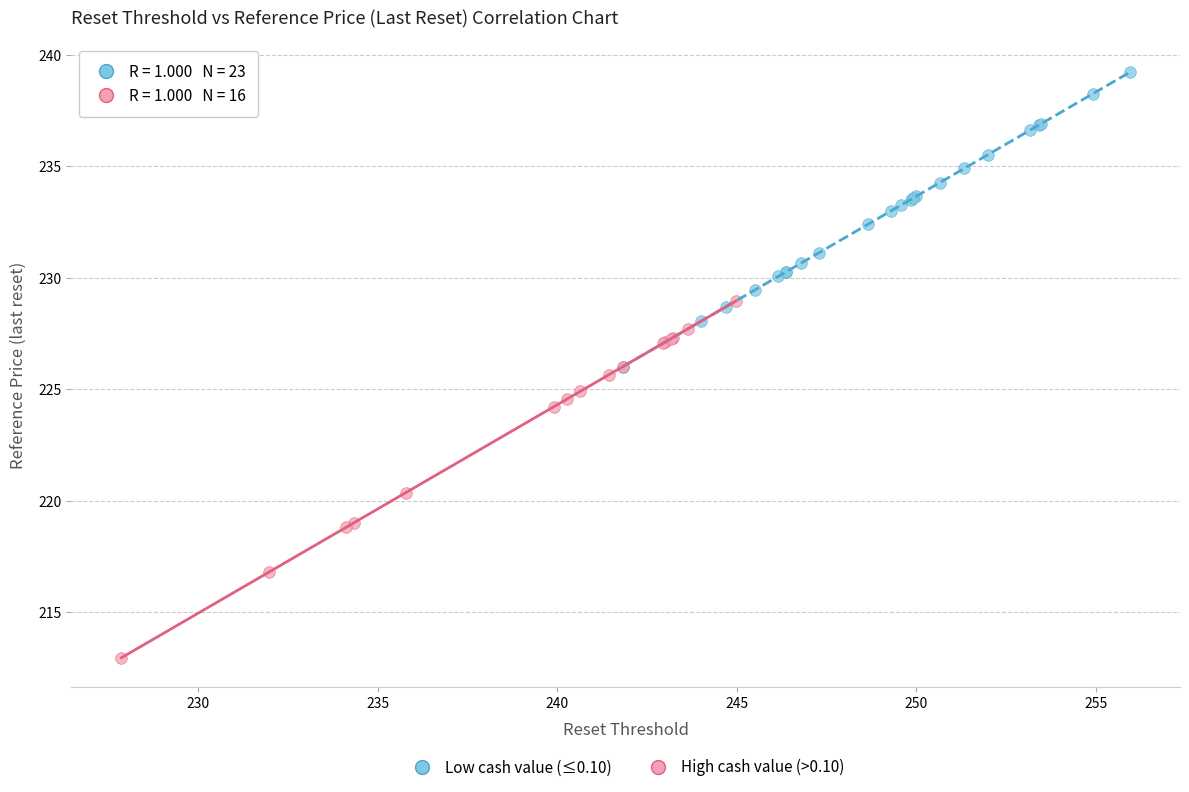

Which series reaches the maximum Y coordinate?

Low cash value (≤0.10)